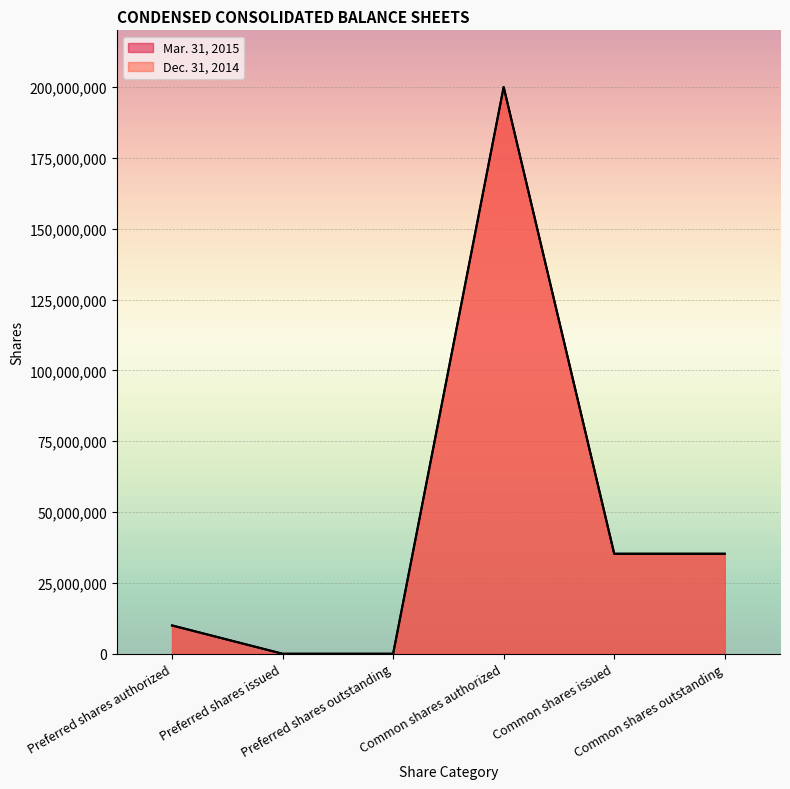

At which category does Mar. 31, 2015 reach its first local peak?

Common shares authorized